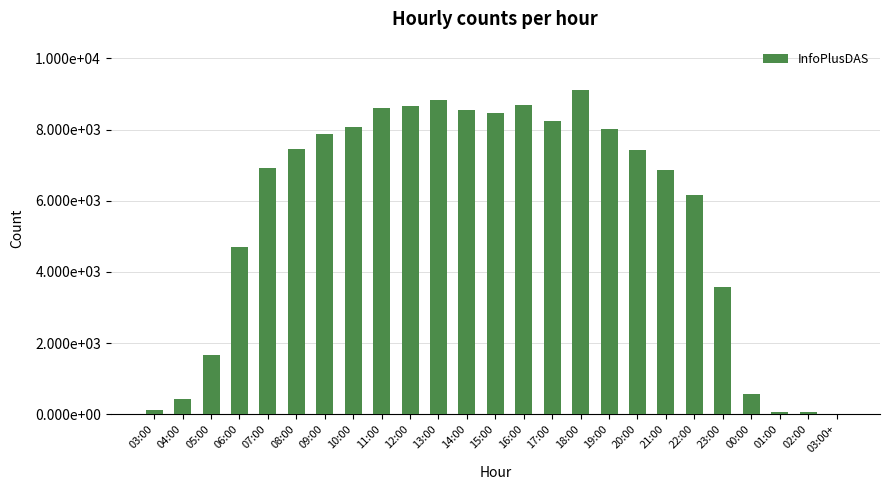

Reading left to right, what are all the values shown in this chart?

03:00=117	04:00=425	05:00=1662	06:00=4699	07:00=6933	08:00=7454	09:00=7877	10:00=8063	11:00=8611	12:00=8651	13:00=8841	14:00=8544	15:00=8467	16:00=8688	17:00=8243	18:00=9103	19:00=8007	20:00=7429	21:00=6870	22:00=6168	23:00=3583	00:00=560	01:00=70	02:00=75	03:00+=2